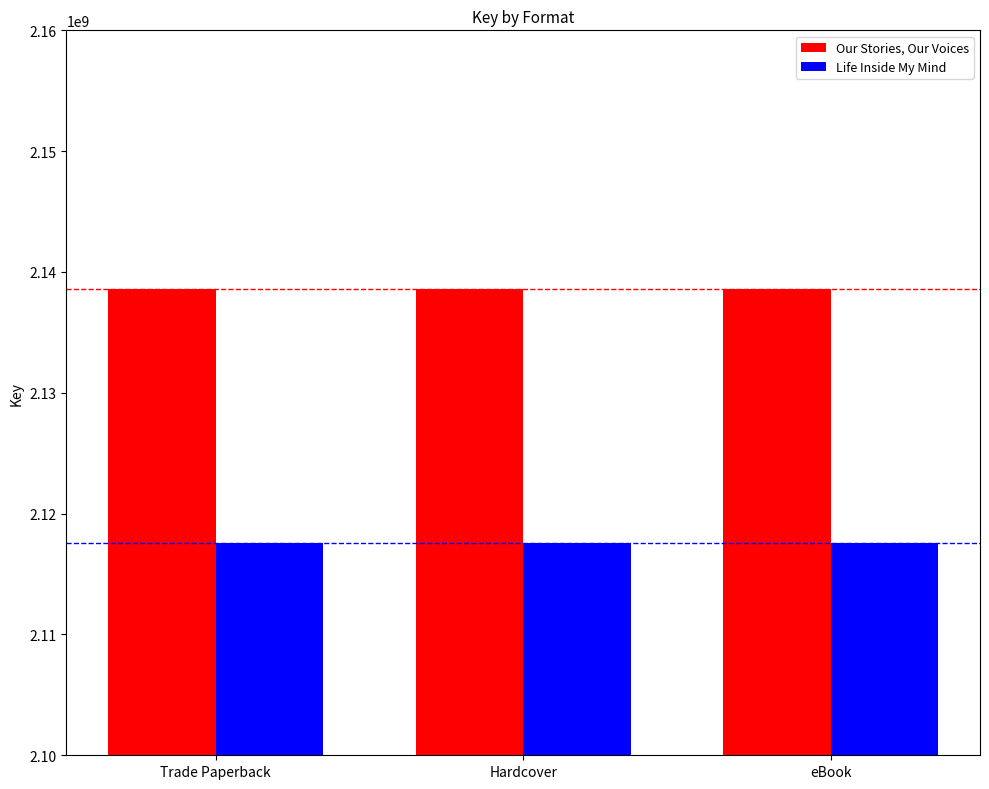

What is the approximate value of Life Inside My Mind at eBook?

2117571791